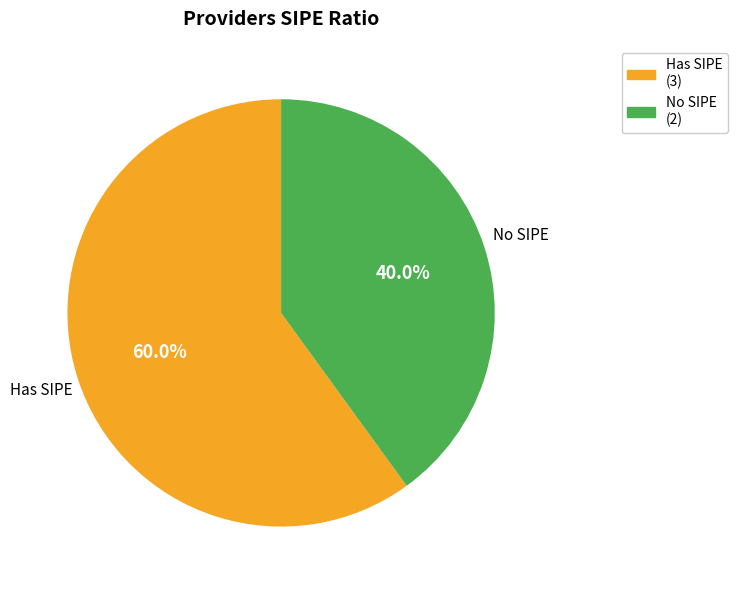

How many slices are in this pie chart?

2